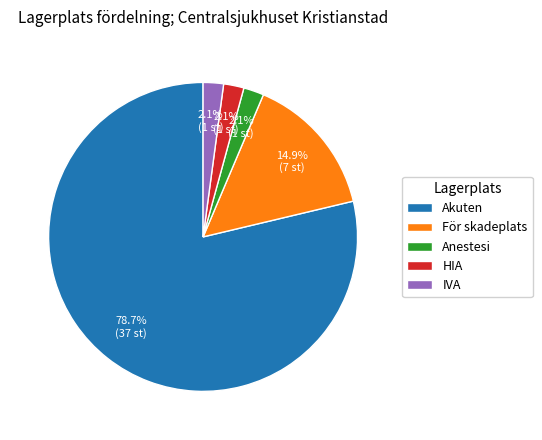

What is the ratio of the value at HIA to the value at IVA?

1.0